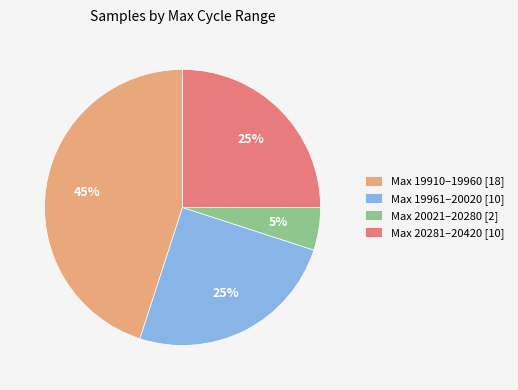

Is there a majority slice in this chart?

No